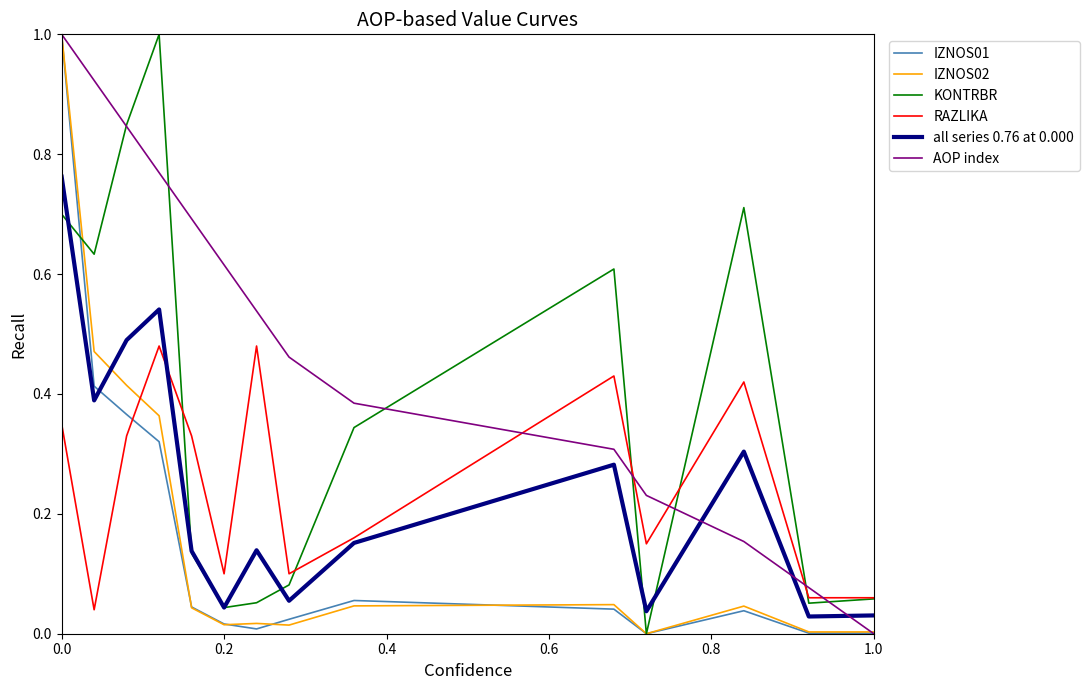

Which series has the largest total across all categories?

AOP index